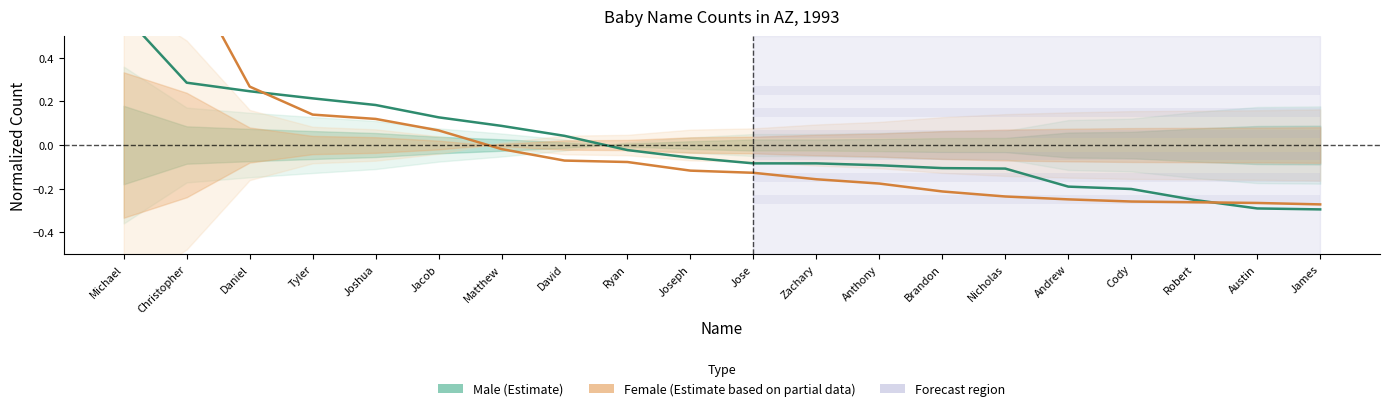

Which series has the widest spread of values?

Female (Estimate based on partial data)